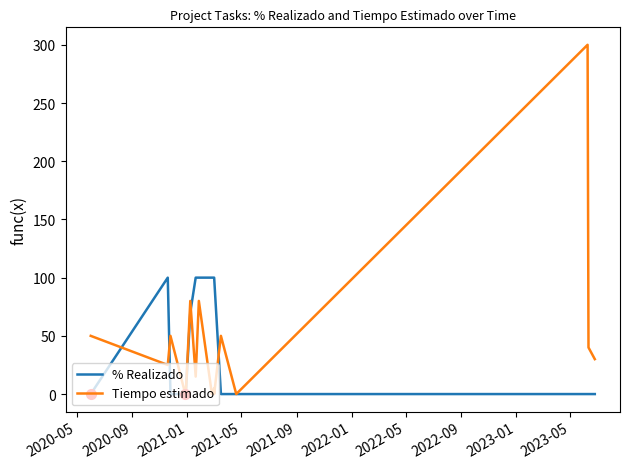

How many data points in Tiempo estimado are above 30?

7